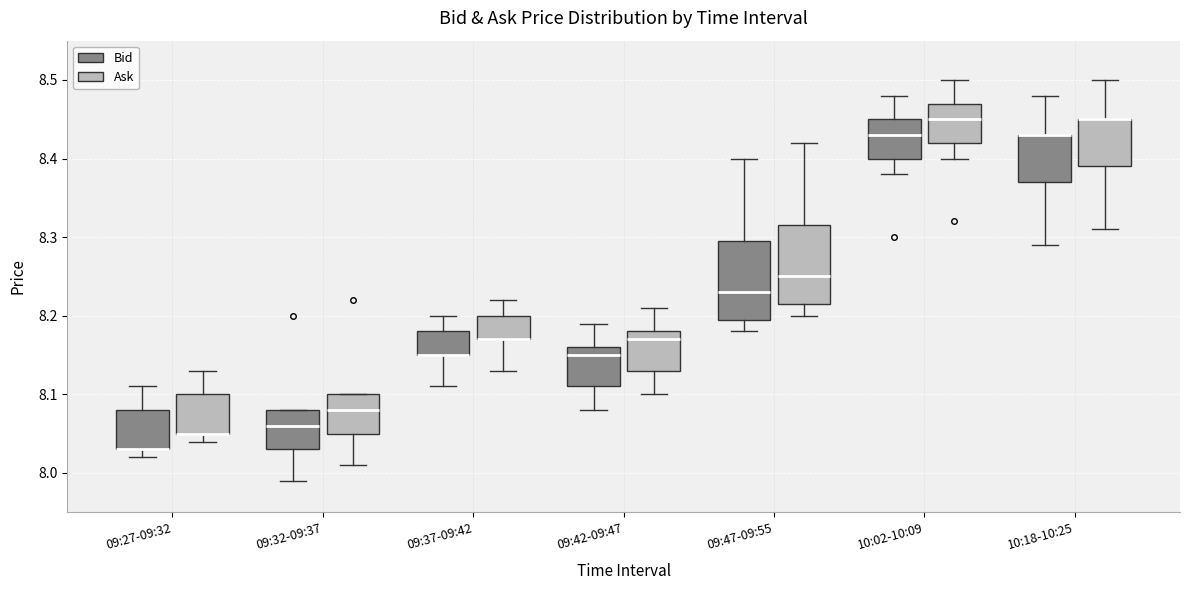

Where is the upper edge of the box for 09:32-09:37 (Ask) on the y-axis? The values are not printed on the chart, so give them approximately, as read against the axis.

8.10